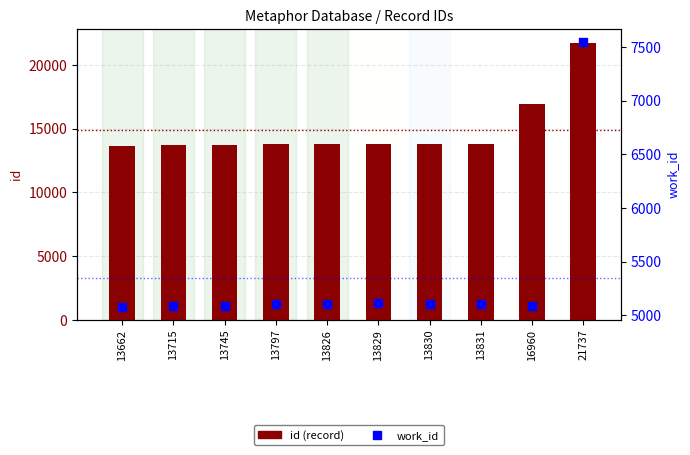

What is the total value across all series at 13662?

18743